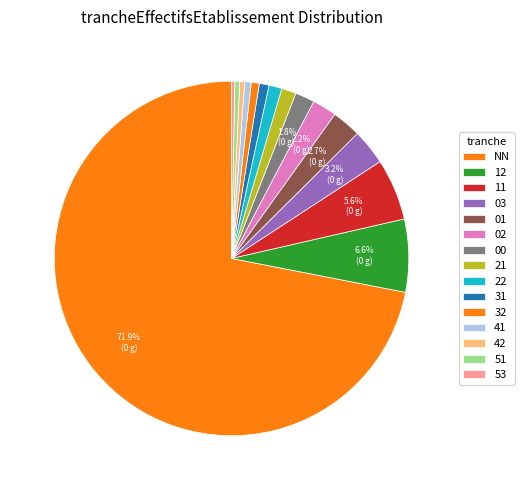

True or false: 51 accounts for 0% of the total.

True